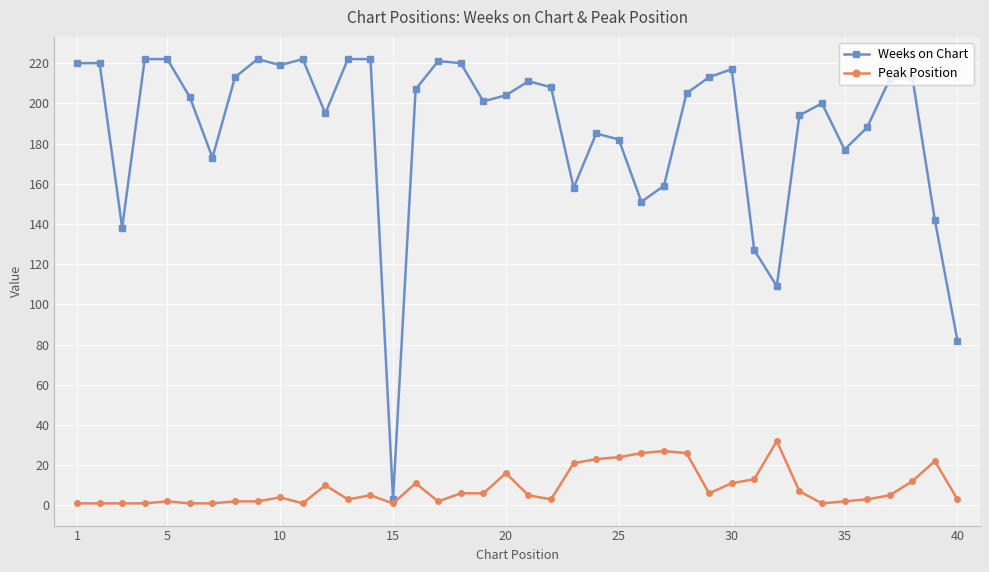

What is the value of the Weeks on Chart point at the 37th from the left?

212